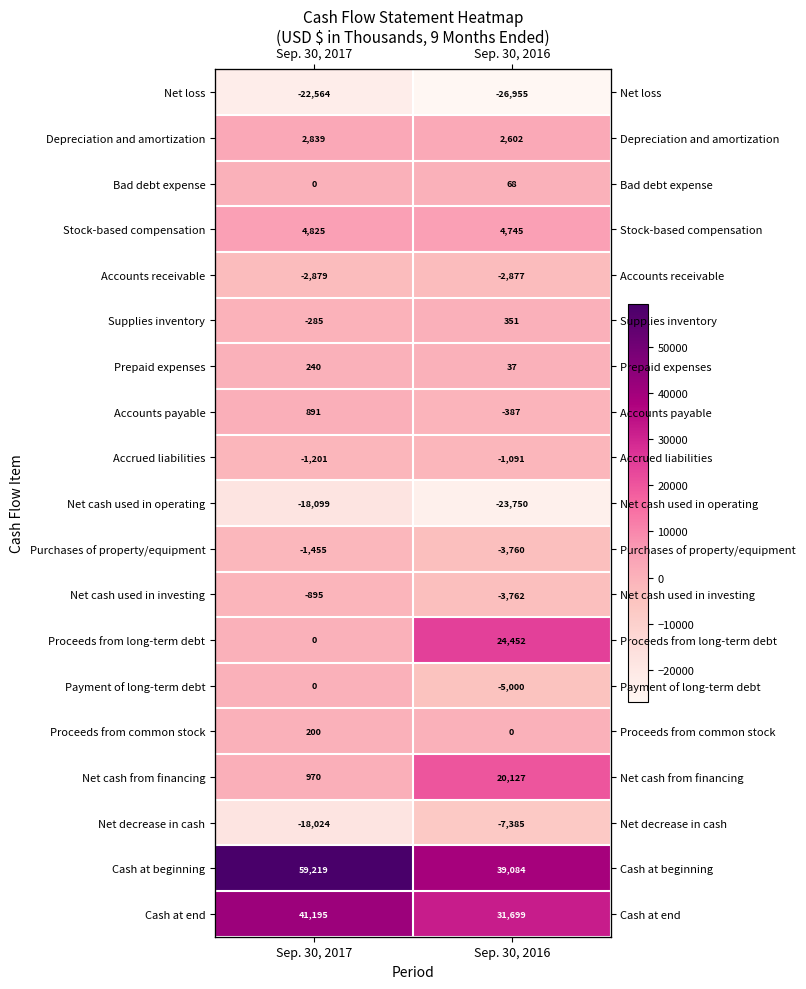

What is the difference between the maximum and minimum values in the Accounts payable series?

1278